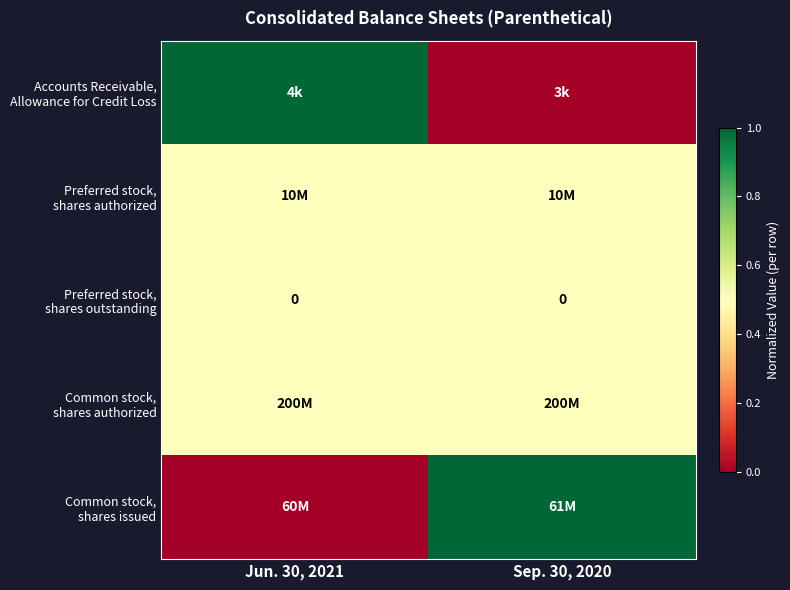

Count the row_0 values in the range 0 to 1.

2